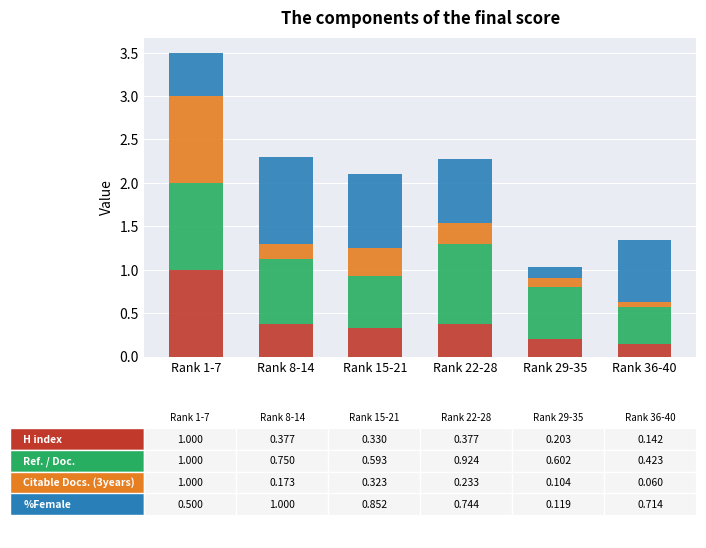

How many categories are shown in the chart?

6